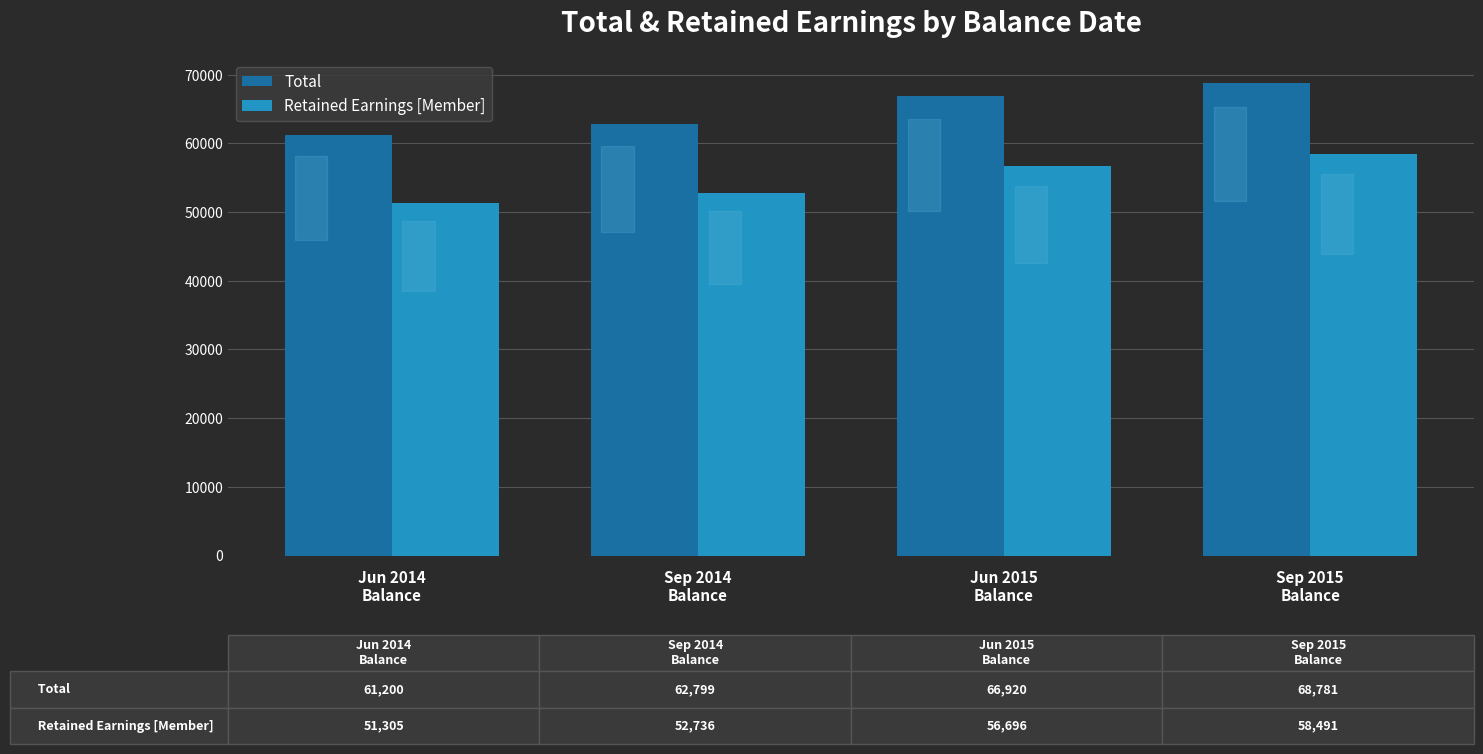

How many values in the Retained Earnings [Member] series are below 56696?

2